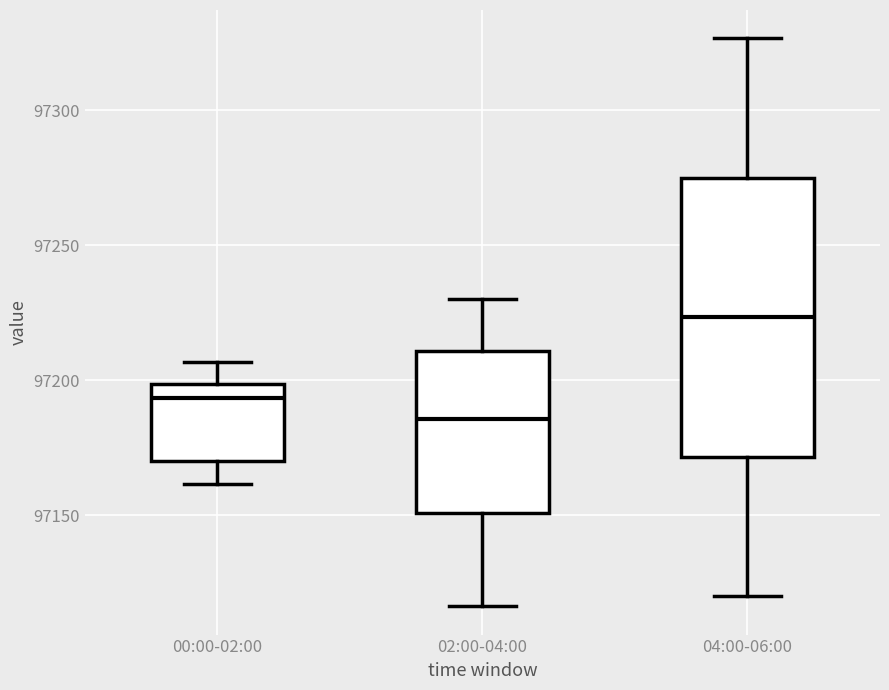

Where does the lower whisker of the box for 04:00-06:00 end on the y-axis? The values are not printed on the chart, so give them approximately, as read against the axis.

97120